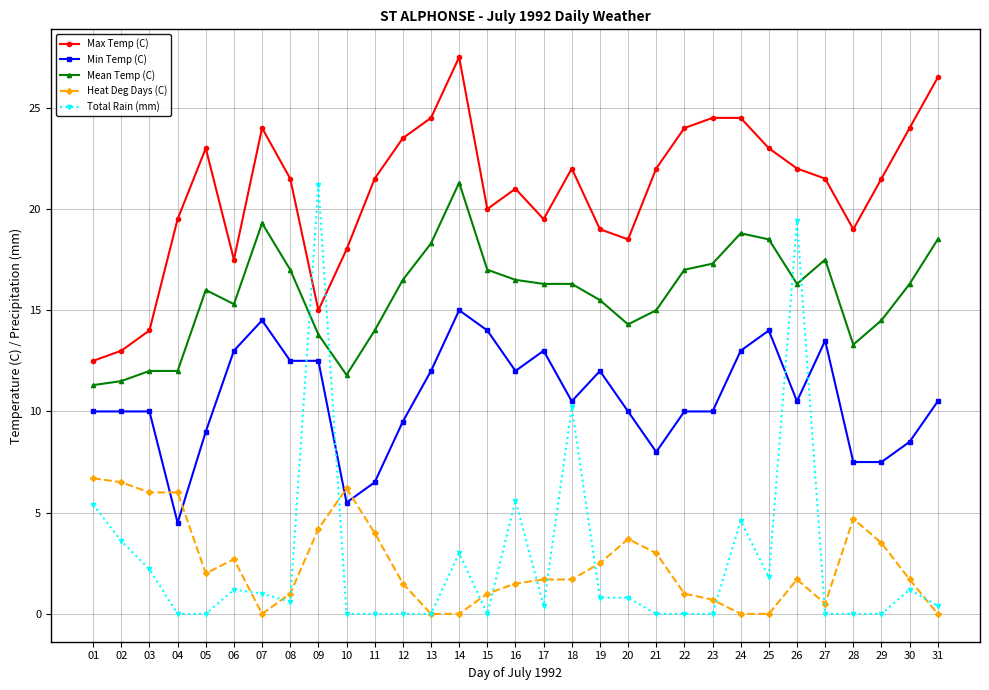

Reading right to left, extract all data points from this chart.

Max Temp (C): 31=26.5	30=24.0	29=21.5	28=19.0	27=21.5	26=22.0	25=23.0	24=24.5	23=24.5	22=24.0	21=22.0	20=18.5	19=19.0	18=22.0	17=19.5	16=21.0	15=20.0	14=27.5	13=24.5	12=23.5	11=21.5	10=18.0	09=15.0	08=21.5	07=24.0	06=17.5	05=23.0	04=19.5	03=14.0	02=13.0	01=12.5
Min Temp (C): 31=10.5	30=8.5	29=7.5	28=7.5	27=13.5	26=10.5	25=14.0	24=13.0	23=10.0	22=10.0	21=8.0	20=10.0	19=12.0	18=10.5	17=13.0	16=12.0	15=14.0	14=15.0	13=12.0	12=9.5	11=6.5	10=5.5	09=12.5	08=12.5	07=14.5	06=13.0	05=9.0	04=4.5	03=10.0	02=10.0	01=10.0
Mean Temp (C): 31=18.5	30=16.3	29=14.5	28=13.3	27=17.5	26=16.3	25=18.5	24=18.8	23=17.3	22=17.0	21=15.0	20=14.3	19=15.5	18=16.3	17=16.3	16=16.5	15=17.0	14=21.3	13=18.3	12=16.5	11=14.0	10=11.8	09=13.8	08=17.0	07=19.3	06=15.3	05=16.0	04=12.0	03=12.0	02=11.5	01=11.3
Heat Deg Days (C): 31=0.0	30=1.7	29=3.5	28=4.7	27=0.5	26=1.7	25=0.0	24=0.0	23=0.7	22=1.0	21=3.0	20=3.7	19=2.5	18=1.7	17=1.7	16=1.5	15=1.0	14=0.0	13=0.0	12=1.5	11=4.0	10=6.2	09=4.2	08=1.0	07=0.0	06=2.7	05=2.0	04=6.0	03=6.0	02=6.5	01=6.7
Total Rain (mm): 31=0.4	30=1.2	29=0.0	28=0.0	27=0.0	26=19.4	25=1.8	24=4.6	23=0.0	22=0.0	21=0.0	20=0.8	19=0.8	18=10.2	17=0.4	16=5.6	15=0.0	14=3.0	13=0.0	12=0.0	11=0.0	10=0.0	09=21.2	08=0.6	07=1.0	06=1.2	05=0.0	04=0.0	03=2.2	02=3.6	01=5.4